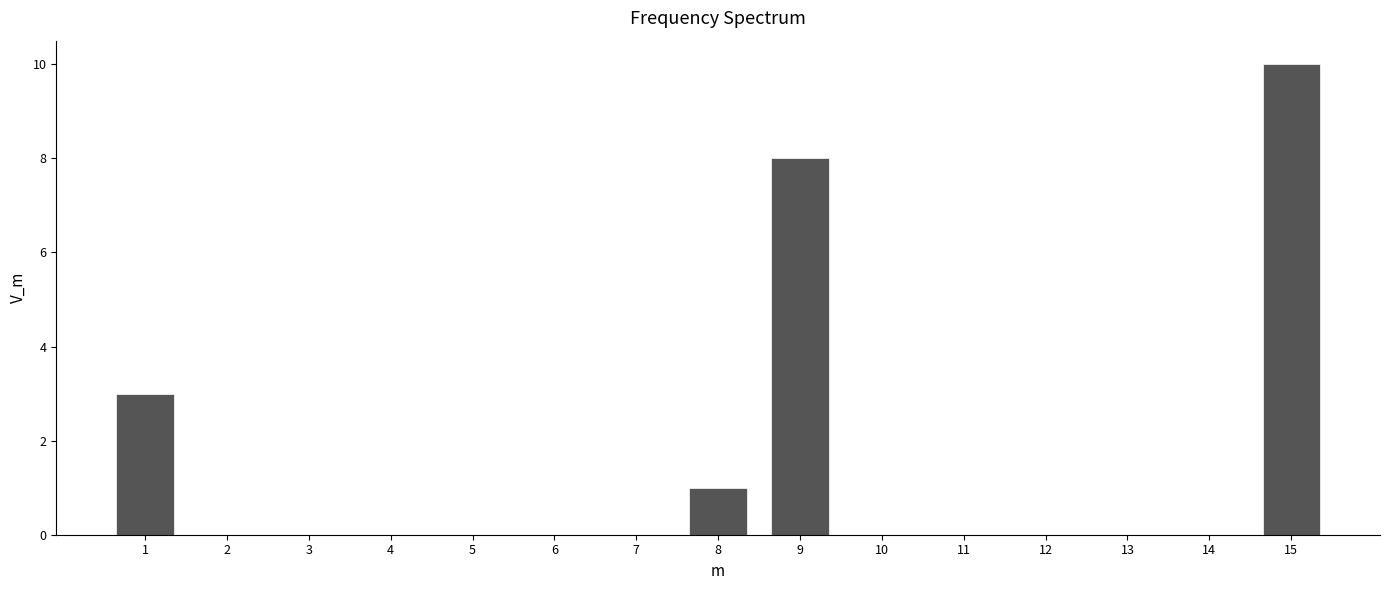

Reading left to right, extract all data points from this chart.

1=3	2=0	3=0	4=0	5=0	6=0	7=0	8=1	9=8	10=0	11=0	12=0	13=0	14=0	15=10